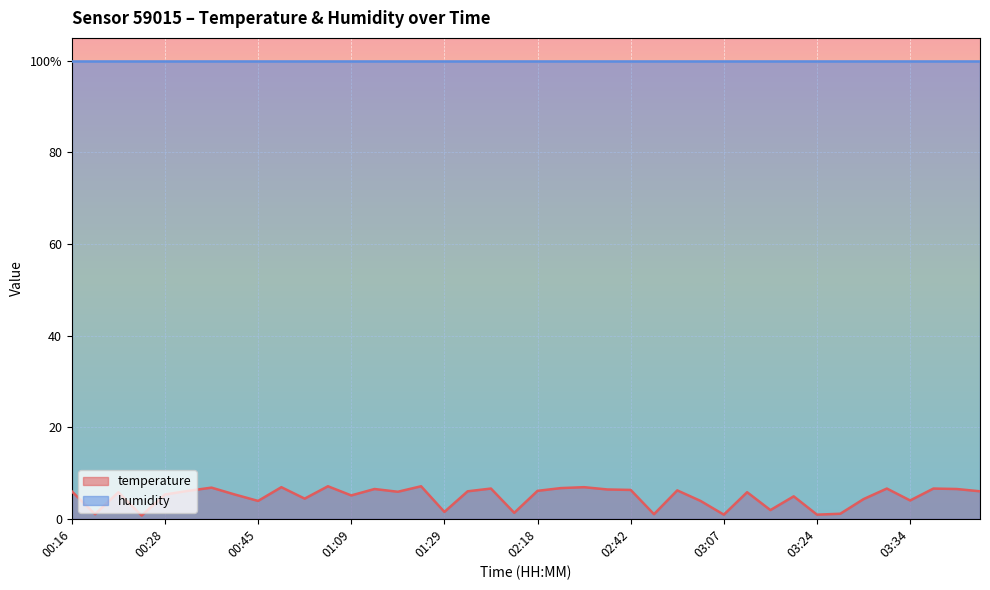

Reading right to left, transcribe all the data shown in this chart.

03:48=6.0	03:43=6.5	03:41=6.6	03:34=4.0	03:31=6.6	03:29=4.3	03:26=1.1	03:24=0.9	03:16=4.9	03:14=1.9	03:12=5.8	03:07=0.9	02:49=3.9	02:47=6.2	02:45=1.0	02:42=6.3	02:37=6.4	02:30=6.9	02:28=6.7	02:18=6.1	02:03=1.3	01:41=6.6	01:38=6.0	01:29=1.5	01:21=7.1	01:17=5.9	01:12=6.5	01:09=5.1	01:02=7.1	00:55=4.4	00:50=6.9	00:45=3.9	00:42=5.3	00:40=6.8	00:35=6.1	00:28=5.3	00:25=0.7	00:23=5.8	00:21=1.0	00:16=6.0